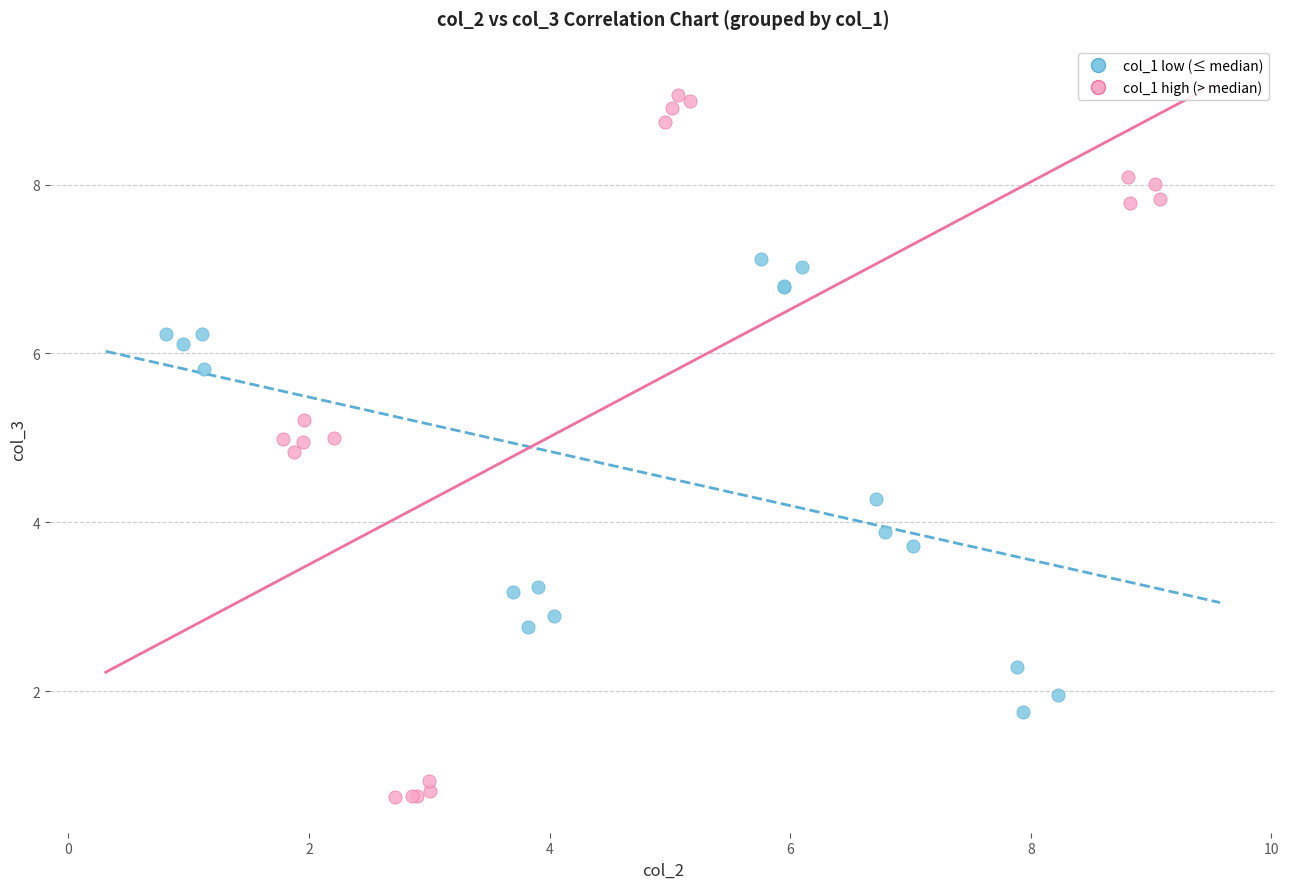

Which series contains the highest Y value?

col_1 high (> median)